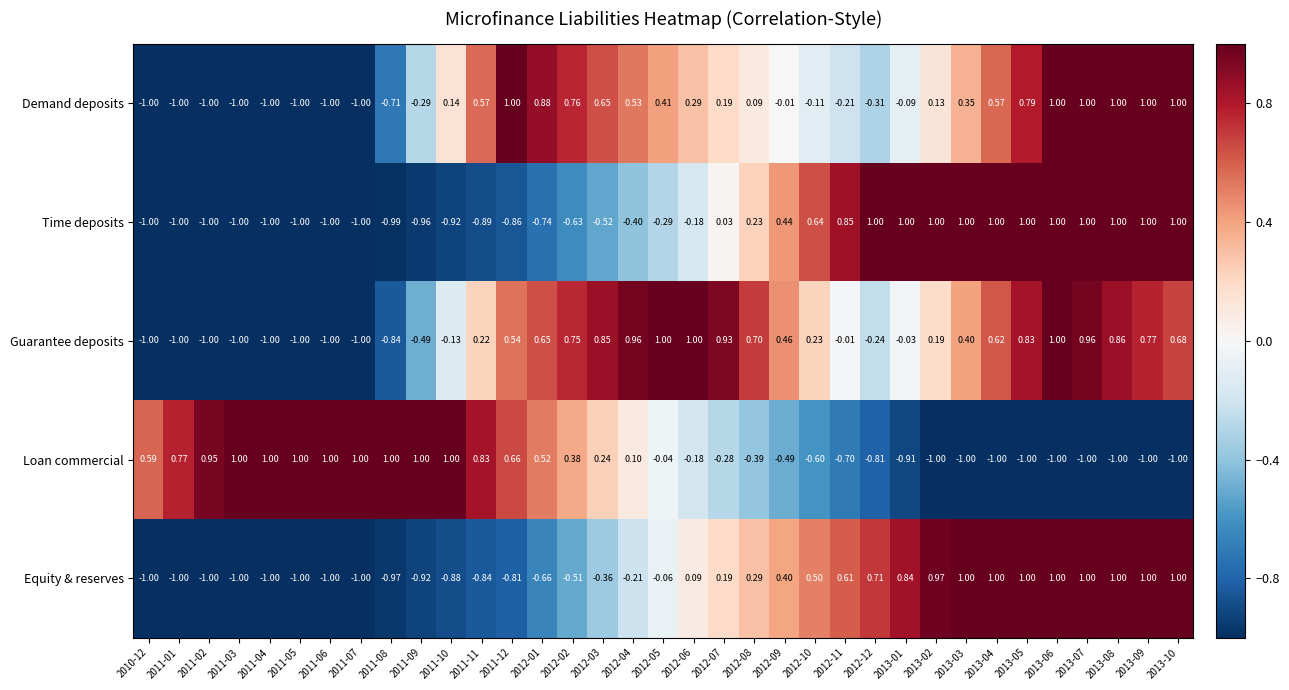

Which series has the largest total across all categories?

Guarantee deposits